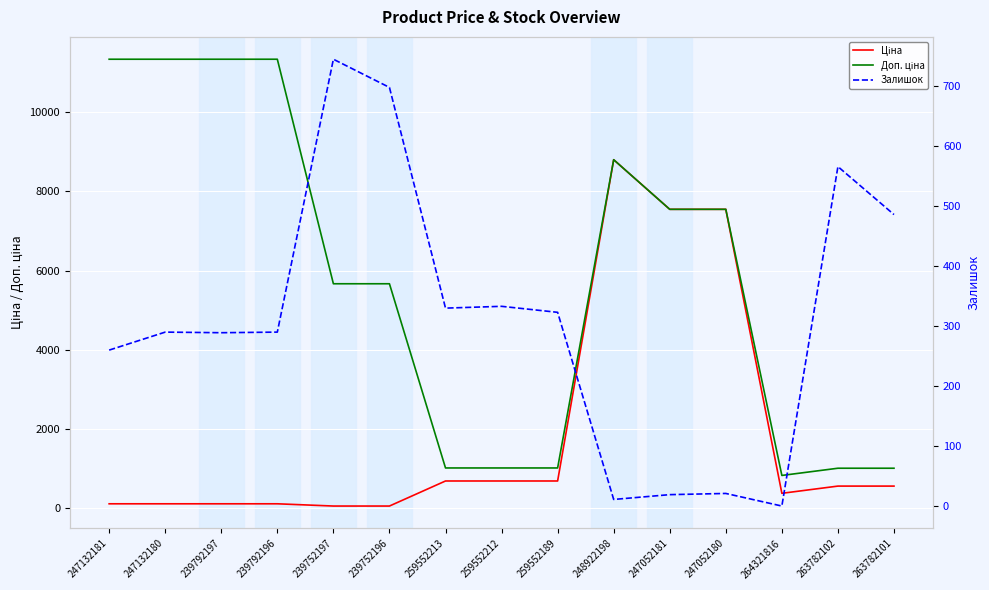

At how many categories does at least one series exceed 391?

15